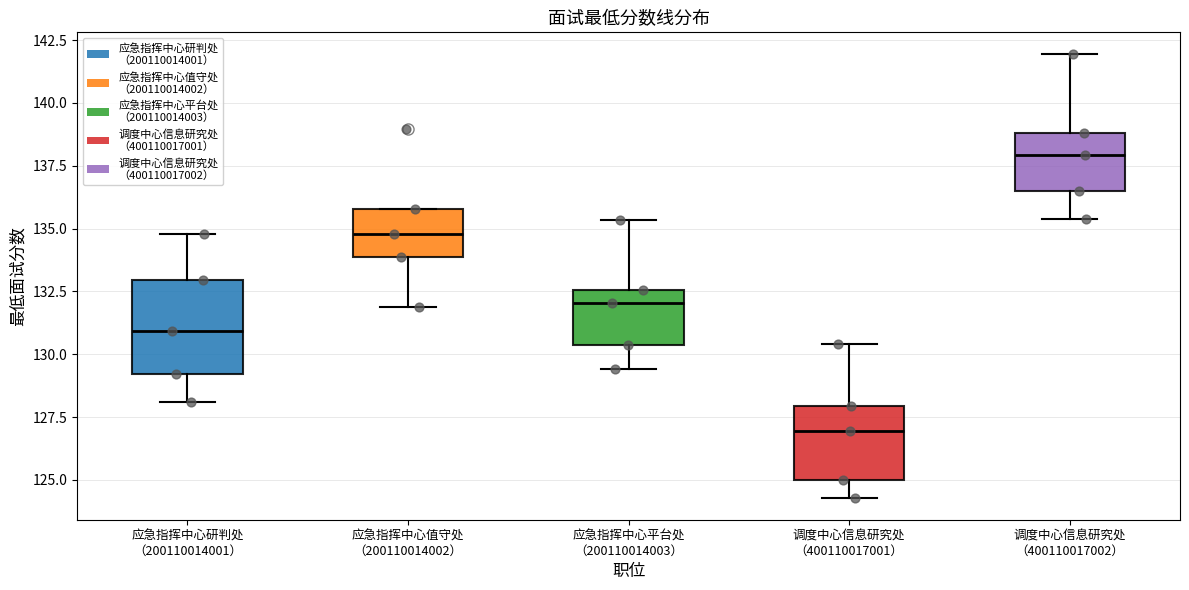

Which box's median line is the lowest?

调度中心信息研究处 （400110017001）